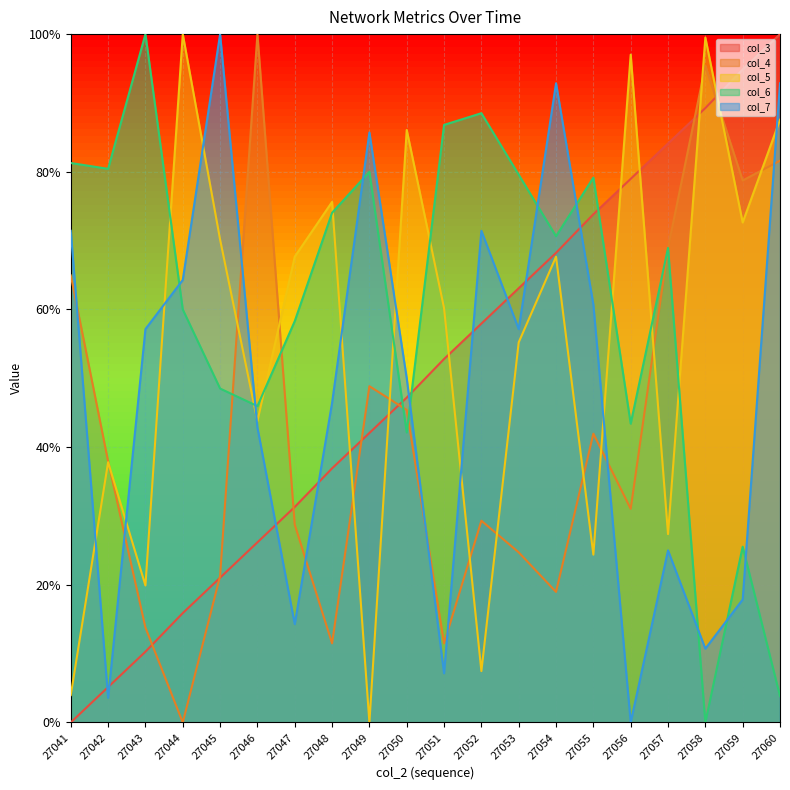

What is the maximum value shown in the chart?

1.0